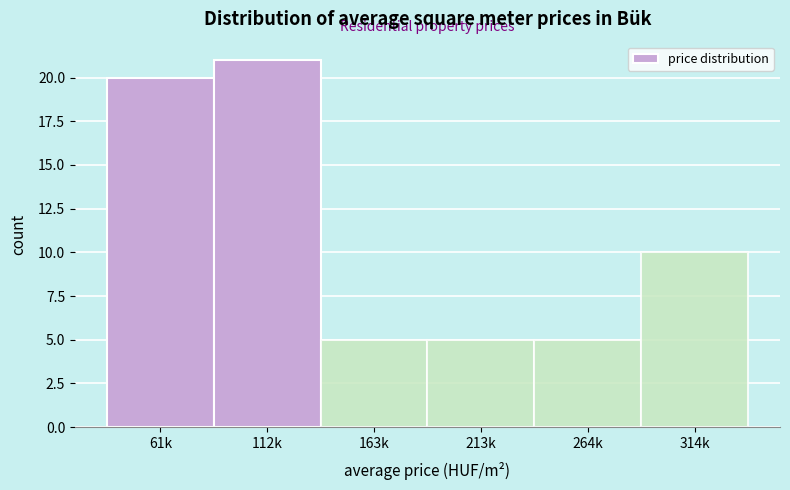

Reading right to left, what are all the values shown in this chart?

10	5	5	5	21	20